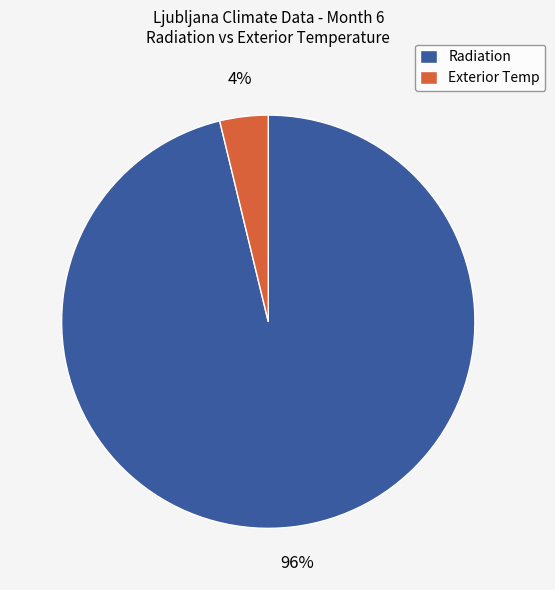

To the nearest percent, what is the combined percentage of Exterior Temp and Radiation?

100%